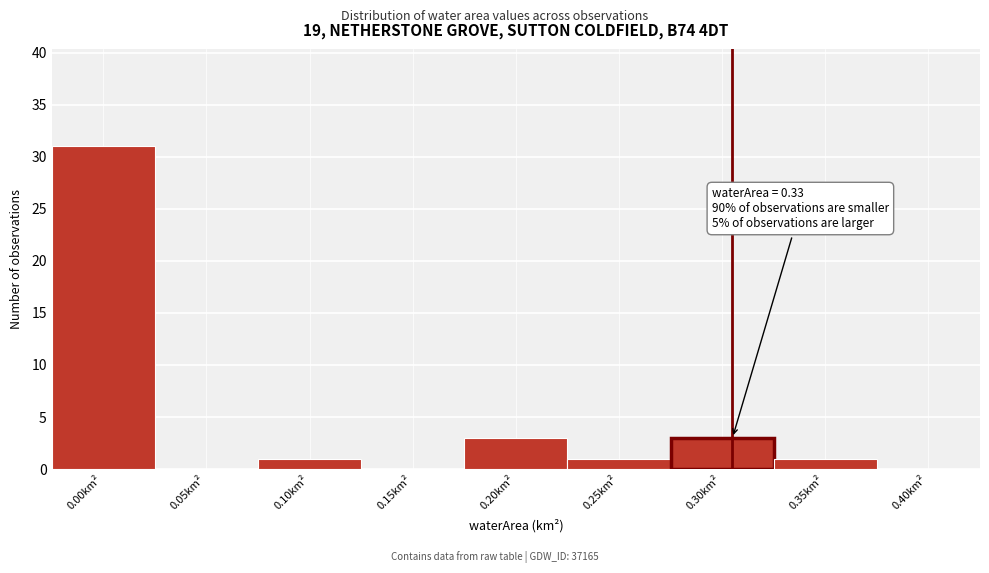

Reading right to left, what are all the values shown in this chart?

0.40km²=0	0.35km²=1	0.30km²=3	0.25km²=1	0.20km²=3	0.15km²=0	0.10km²=1	0.05km²=0	0.00km²=31